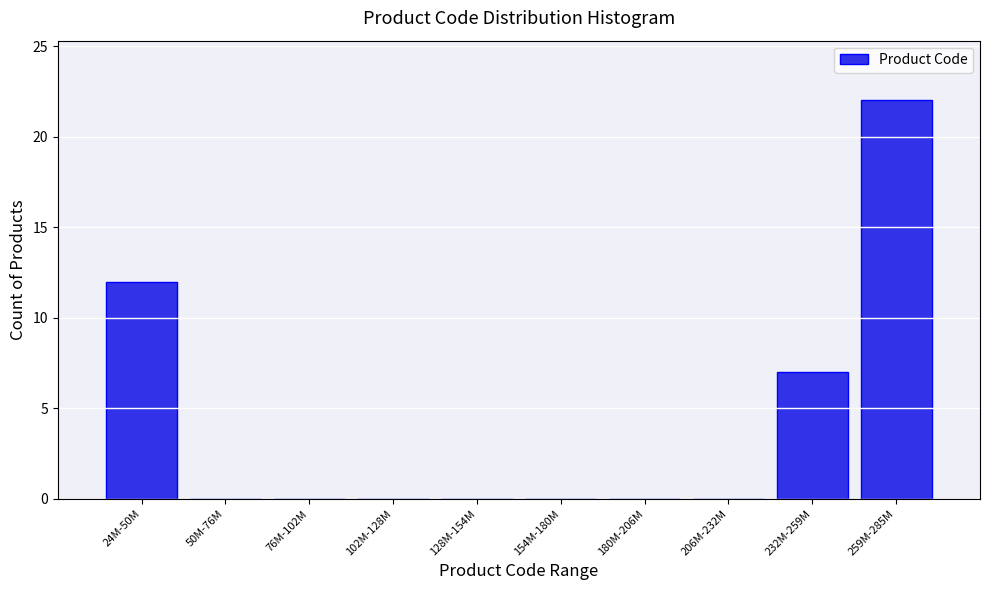

Reading left to right, transcribe all the data shown in this chart.

24M-50M=12	50M-76M=0	76M-102M=0	102M-128M=0	128M-154M=0	154M-180M=0	180M-206M=0	206M-232M=0	232M-259M=7	259M-285M=22